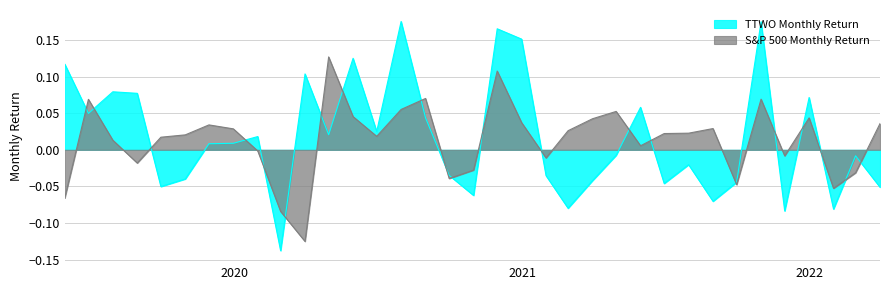

Reading left to right, what are all the values shown in this chart?

TTWO Monthly Return: 0.1	0.0	0.1	0.1	-0.1	-0.0	0.0	0.0	0.0	-0.1	0.1	0.0	0.1	0.0	0.2	0.0	-0.0	-0.1	0.2	0.2	-0.0	-0.1	-0.0	-0.0	0.1	-0.0	-0.0	-0.1	-0.0	0.2	-0.1	0.1	-0.1	-0.0	-0.1
S&P 500 Monthly Return: -0.1	0.1	0.0	-0.0	0.0	0.0	0.0	0.0	-0.0	-0.1	-0.1	0.1	0.0	0.0	0.1	0.1	-0.0	-0.0	0.1	0.0	-0.0	0.0	0.0	0.1	0.0	0.0	0.0	0.0	-0.0	0.1	-0.0	0.0	-0.1	-0.0	0.0